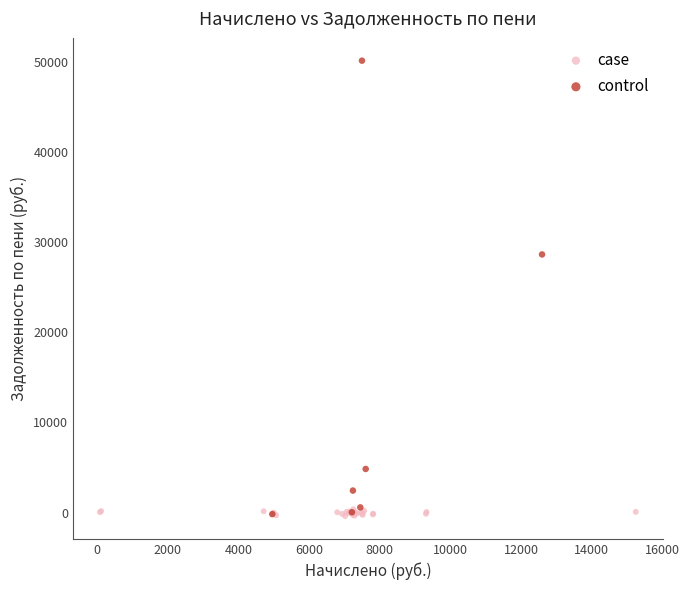

Which series has the widest spread of Y values?

control